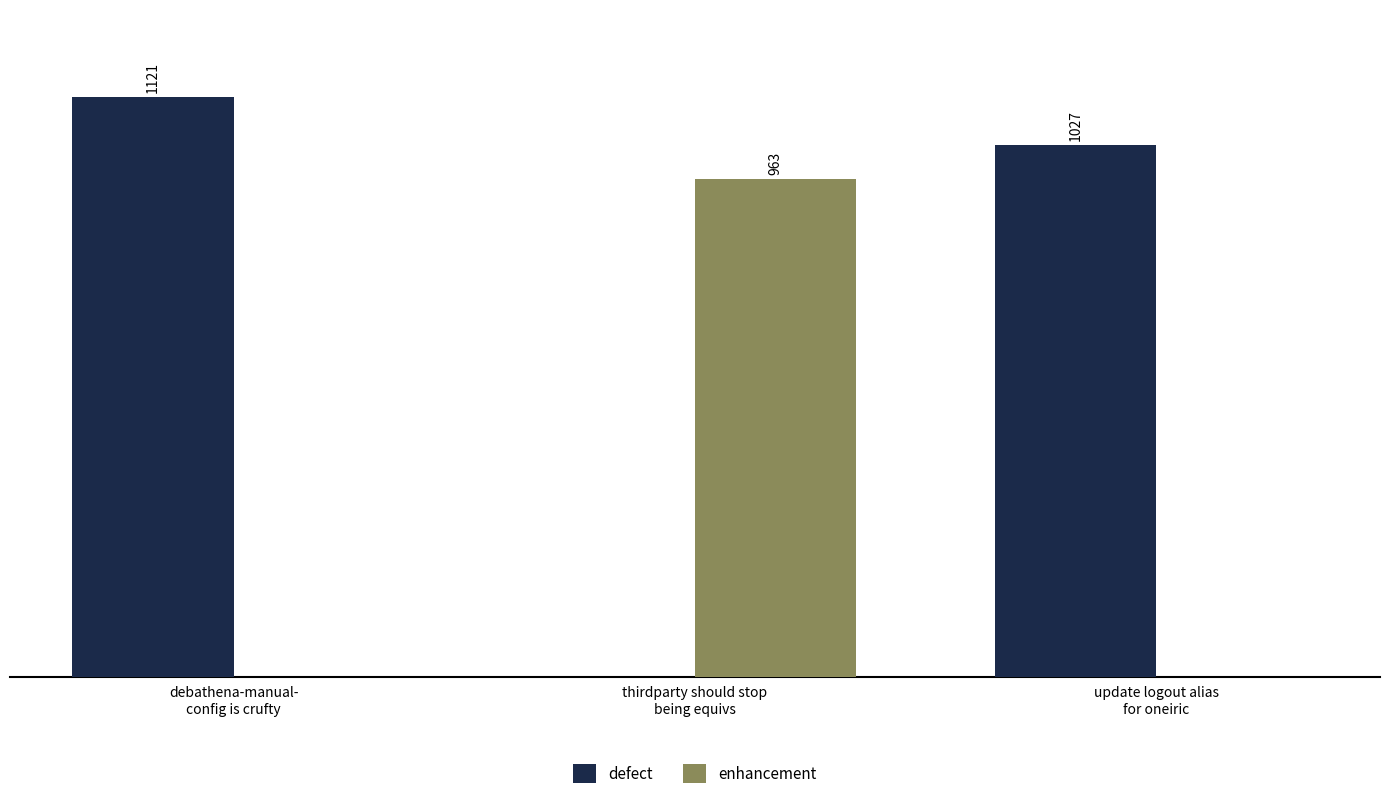

Which series has the largest total across all categories?

defect